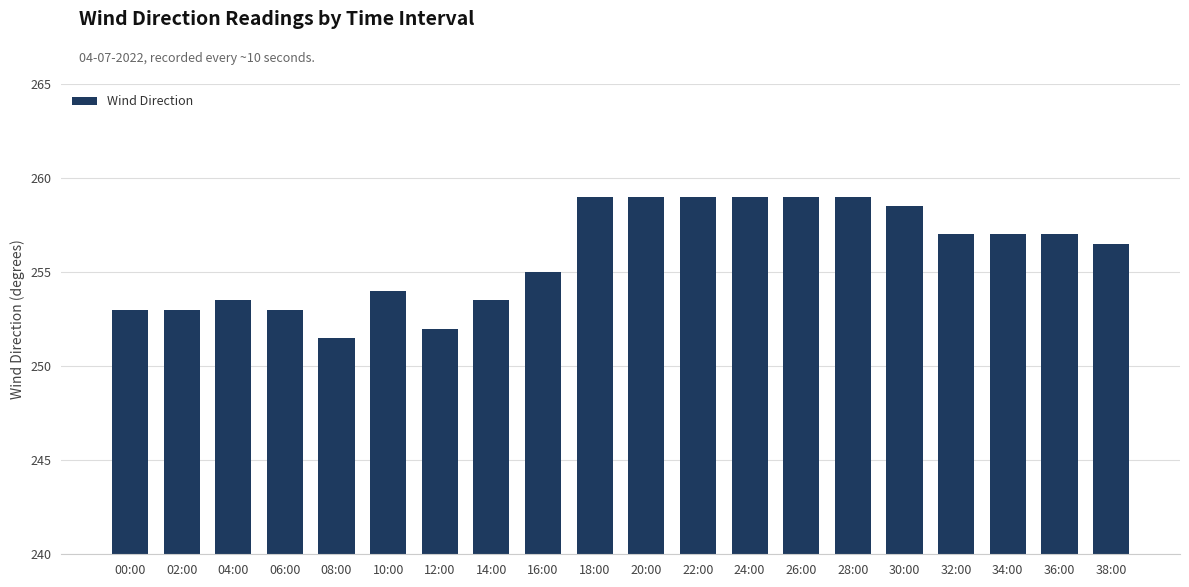

Which category has the lowest value across all series?

08:00